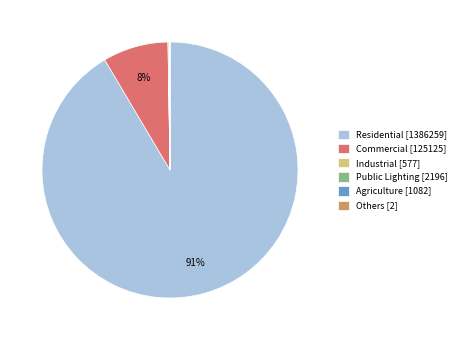

To the nearest percent, what is the average slice percentage?

17%